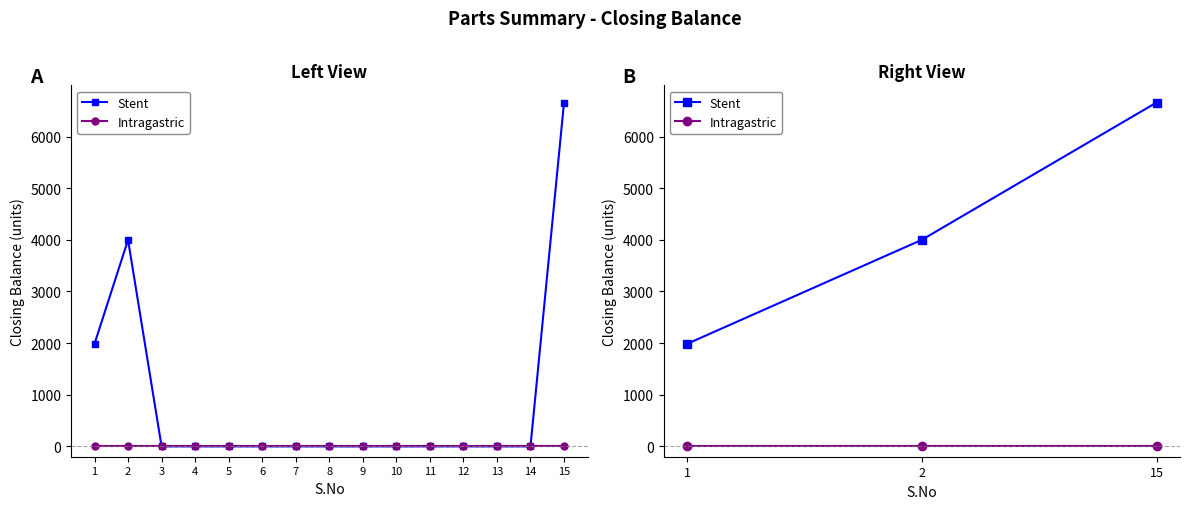

Which series has the largest total across all categories?

Stent